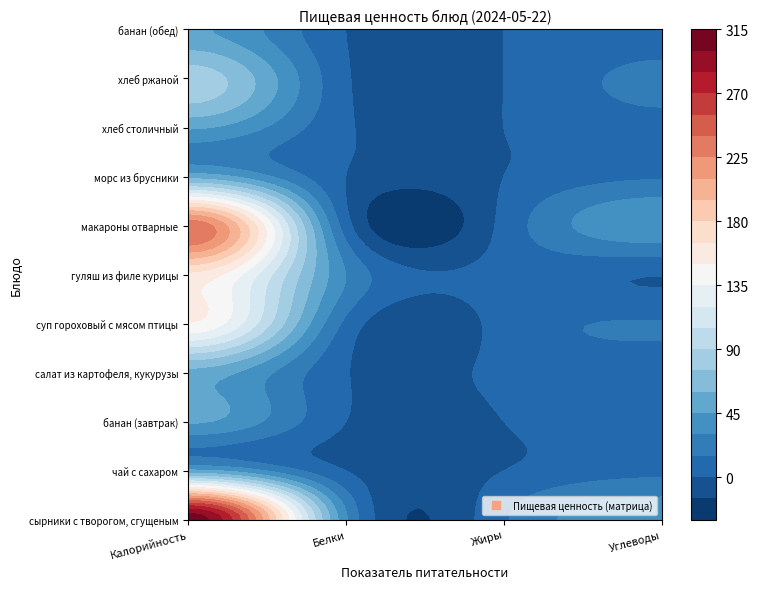

What is the difference between the highest and lowest values at Жиры?

12.9